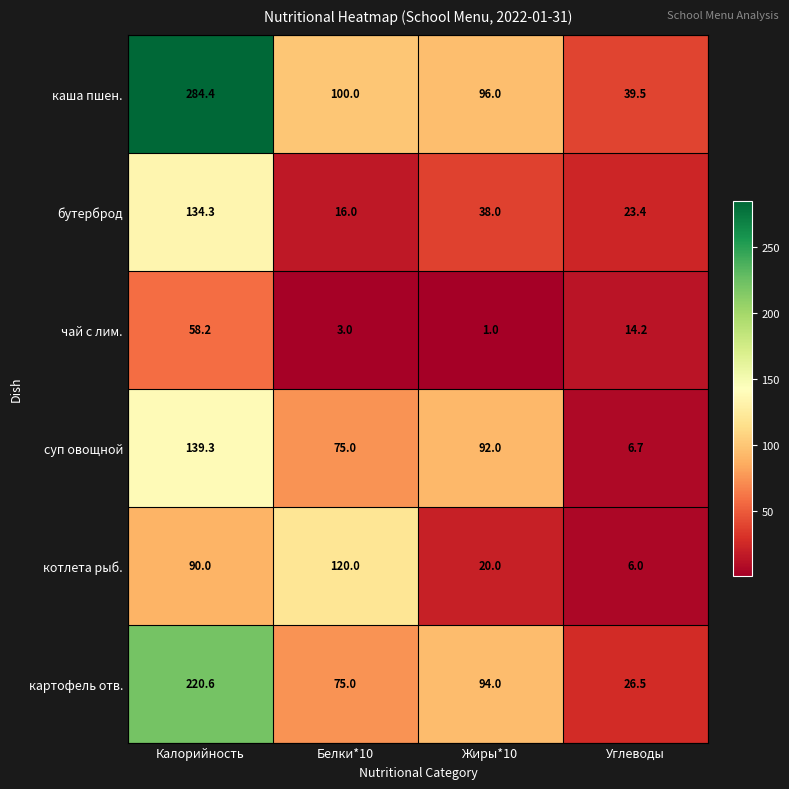

What is the sum of all котлета рыб. values?

236.0